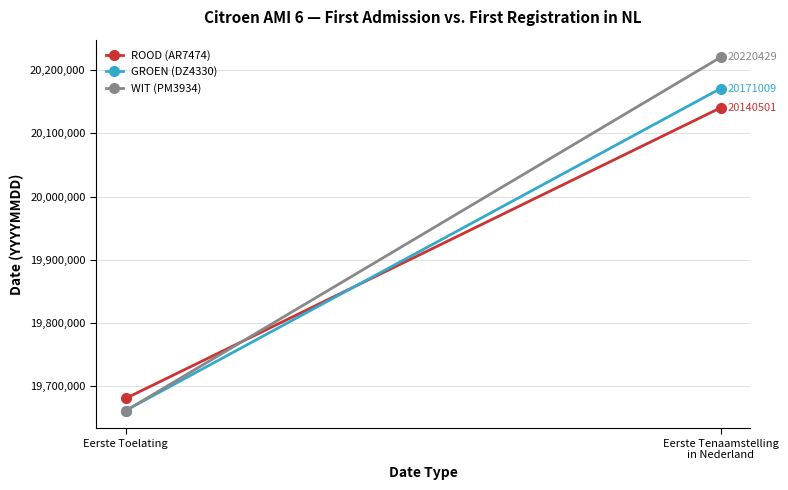

What position from the right is Eerste Toelating?

2